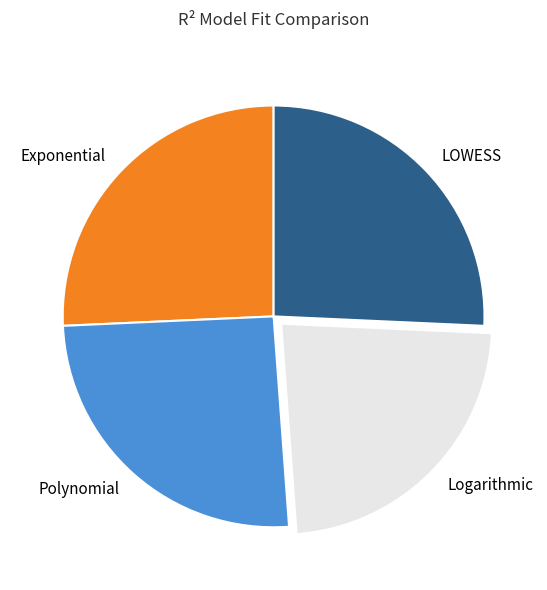

The LOWESS slice represents 34% of the pie. True or false?

False